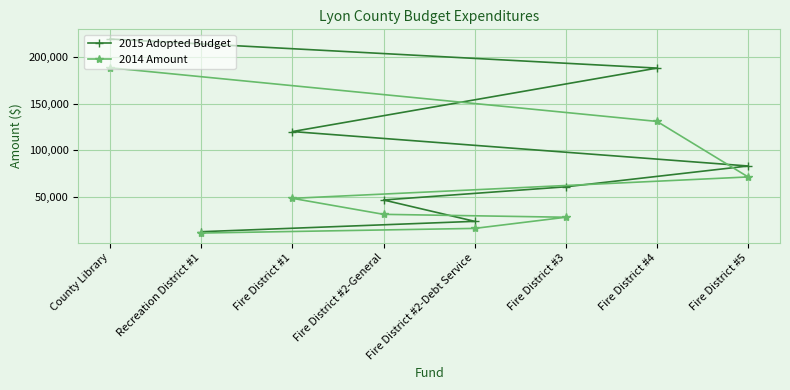

What is the minimum value for 2015 Adopted Budget?

12500